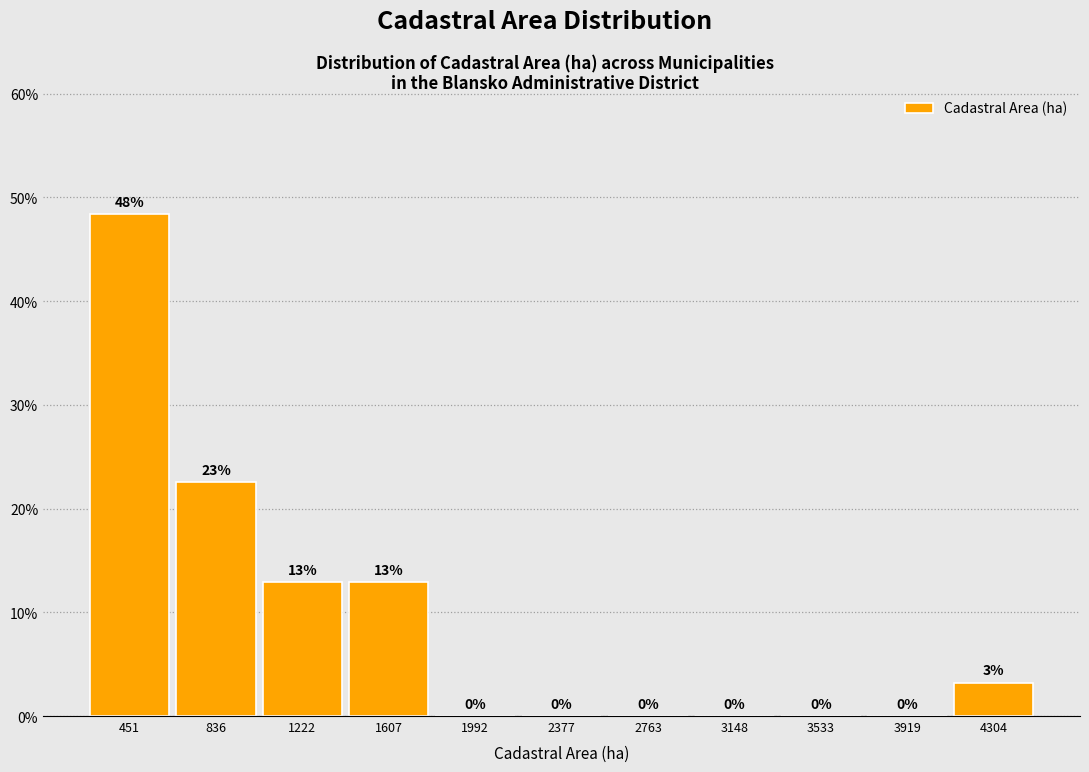

Over which range of the x-axis is the bar tallest?

250 to 650